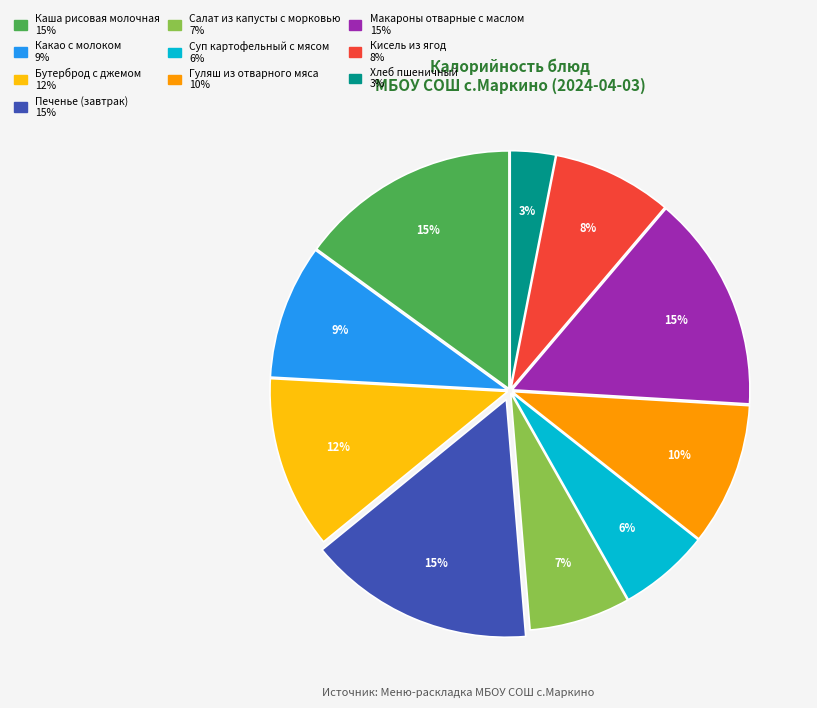

Between Какао с молоком and Бутерброд с джемом, which is larger?

Бутерброд с джемом